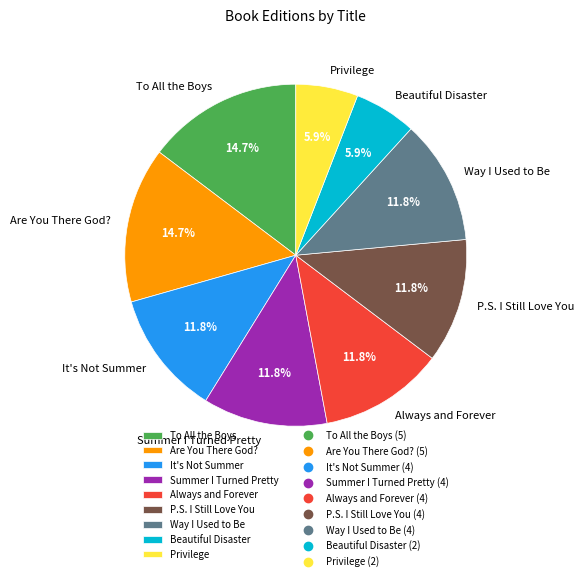

To the nearest percent, what is the average slice percentage?

11%